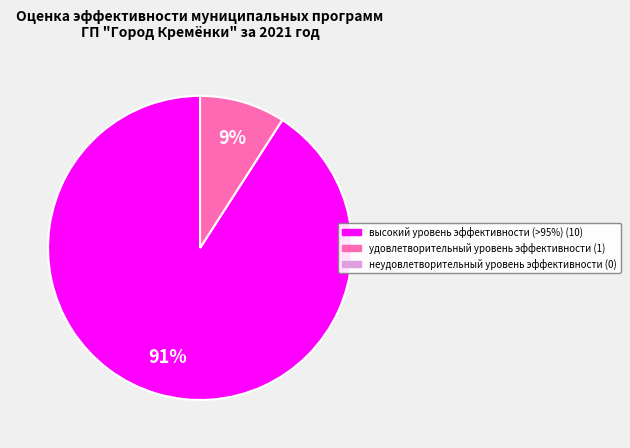

Does any single category account for the majority?

Yes